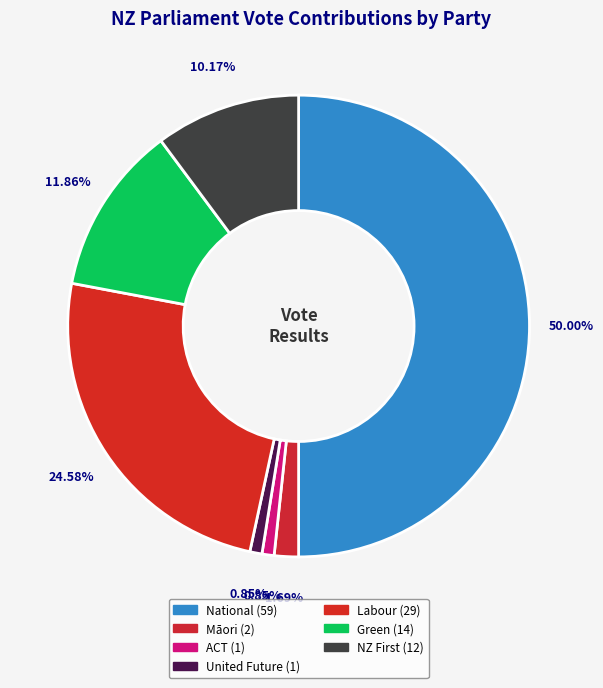

What is the largest slice in the pie chart?

National